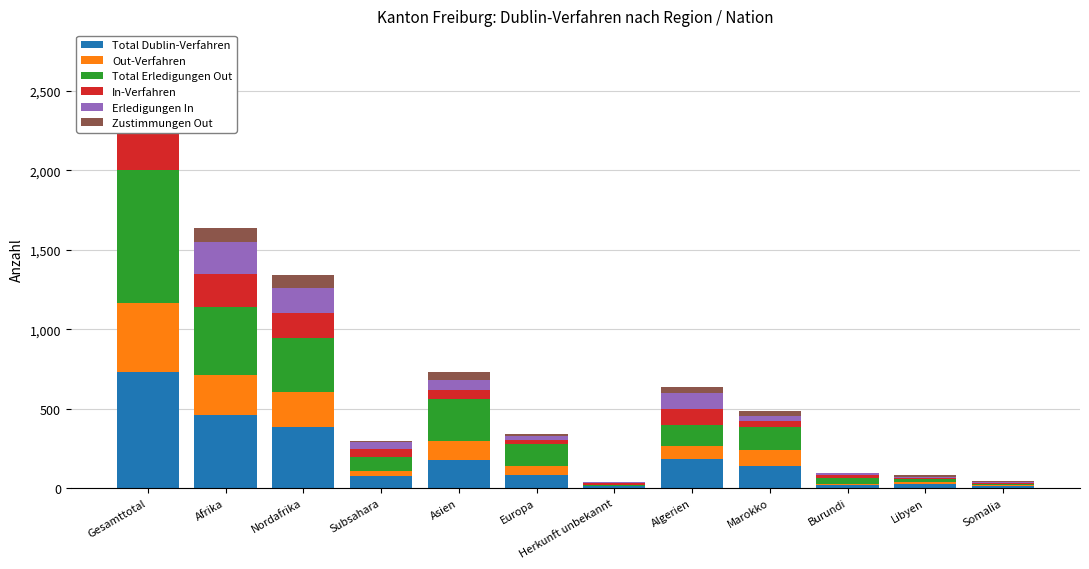

How many categories are shown in the chart?

12